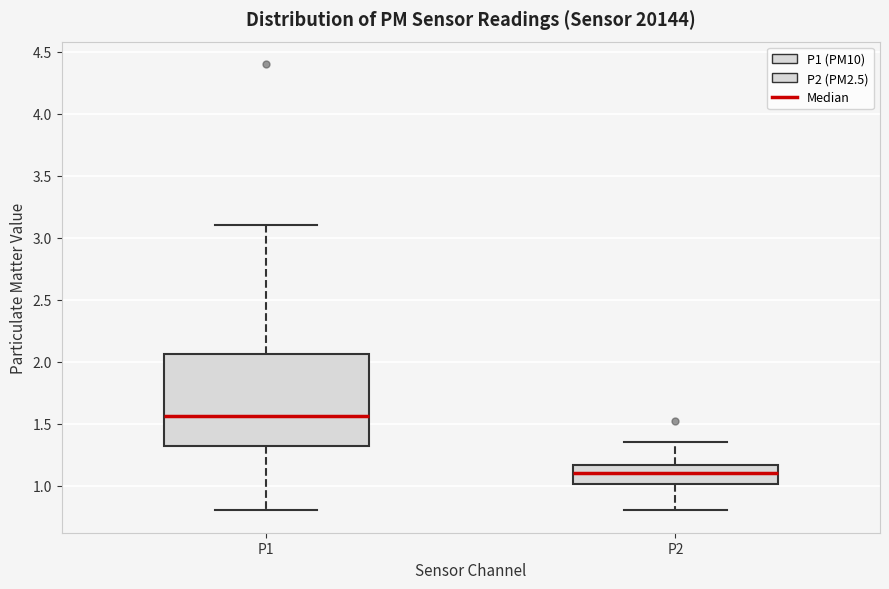

Which box is the tallest, from its lower edge to its upper edge?

P1